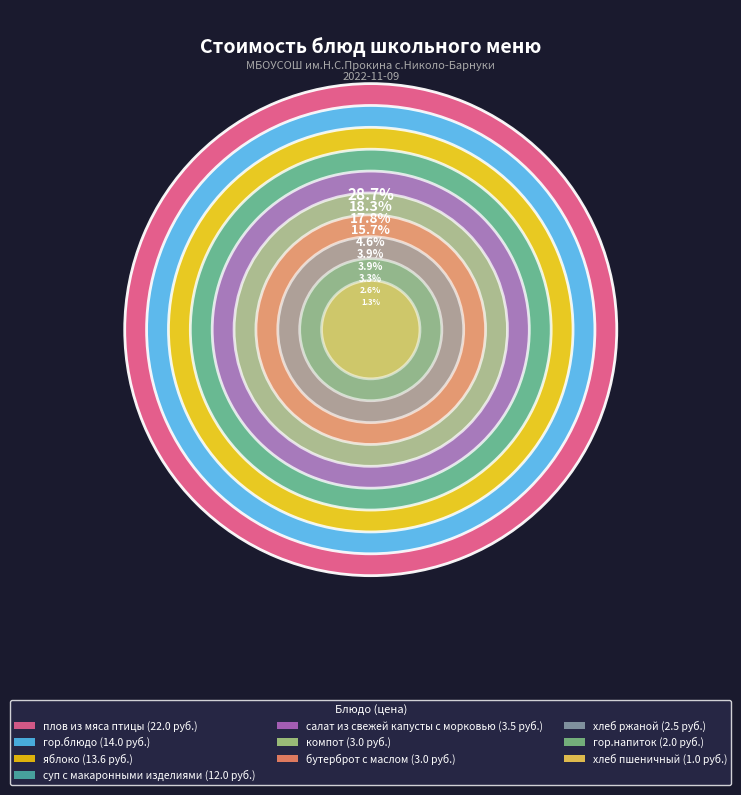

How many segments does this pie chart have?

10